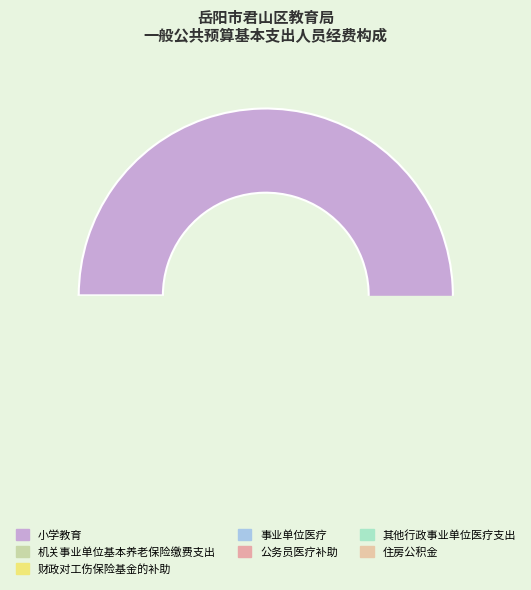

Is it true that 住房公积金 is 20% of the pie?

False